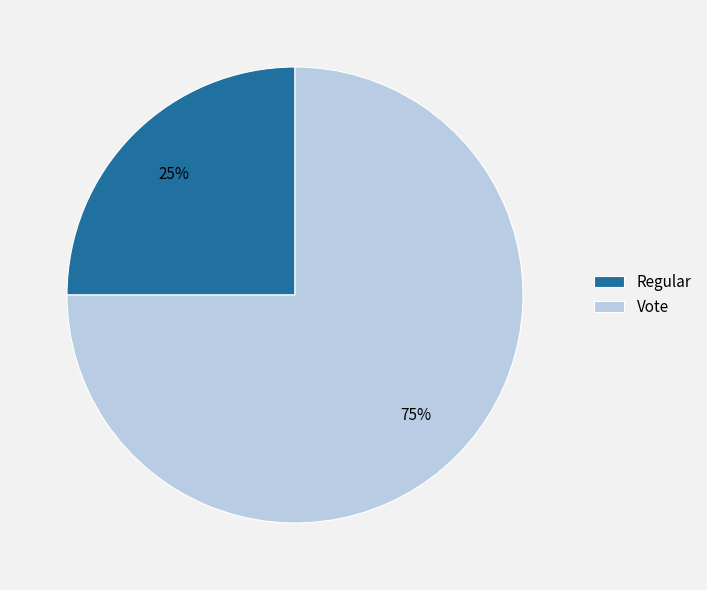

Count the number of slices in the pie.

2